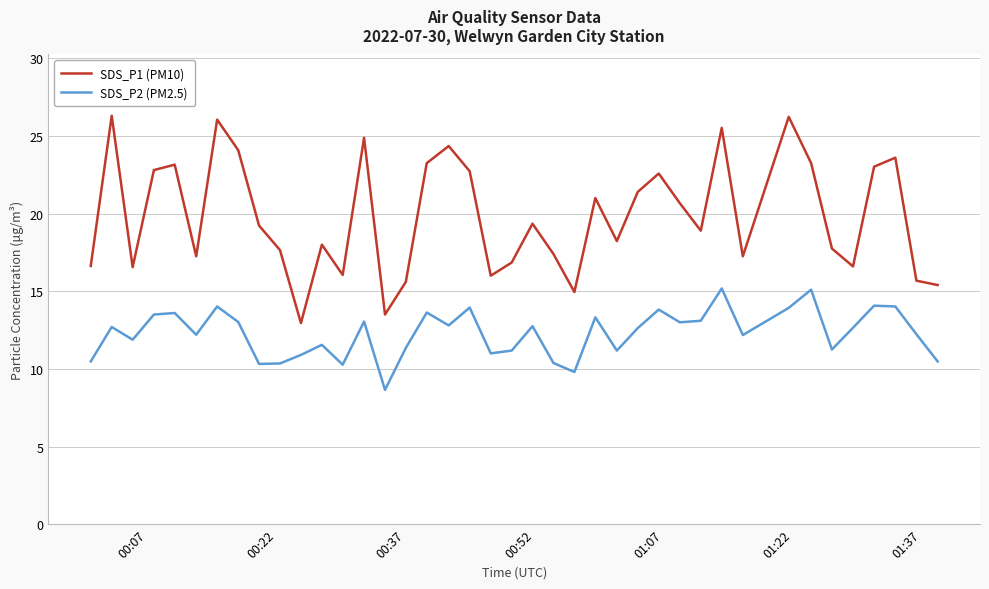

Which series has the largest range (max minus min)?

SDS_P1 (PM10)